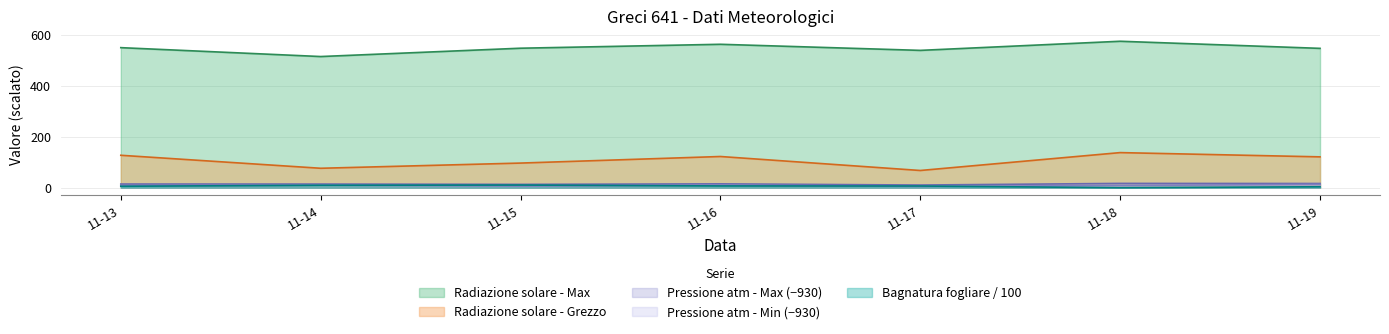

True or false: Bagnatura fogliare - Grezzo and Radiazione solare - Grezzo intersect in this chart.

False